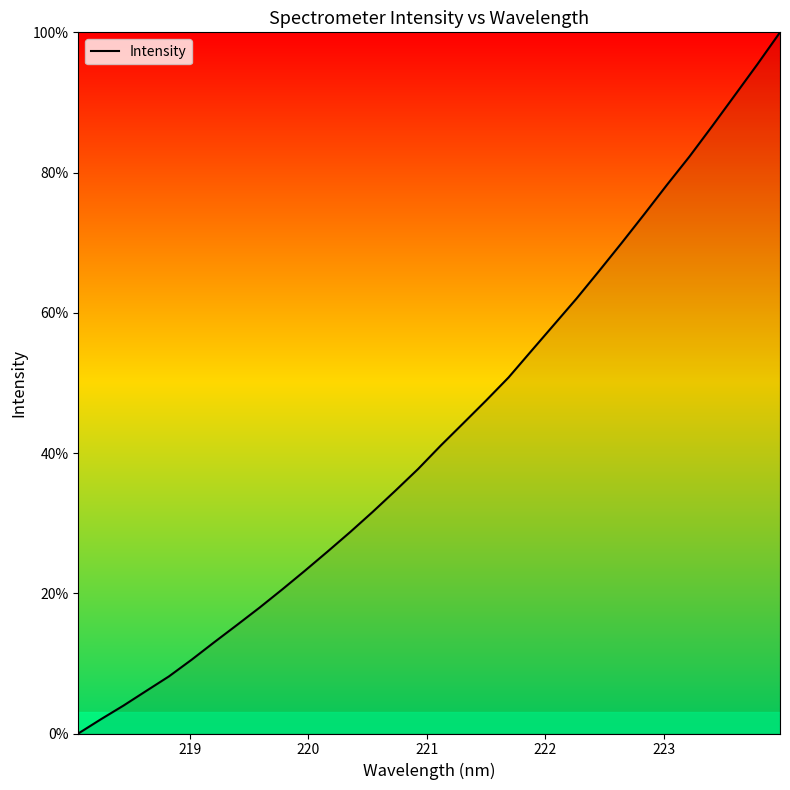

What is the greatest value displayed?

100.0